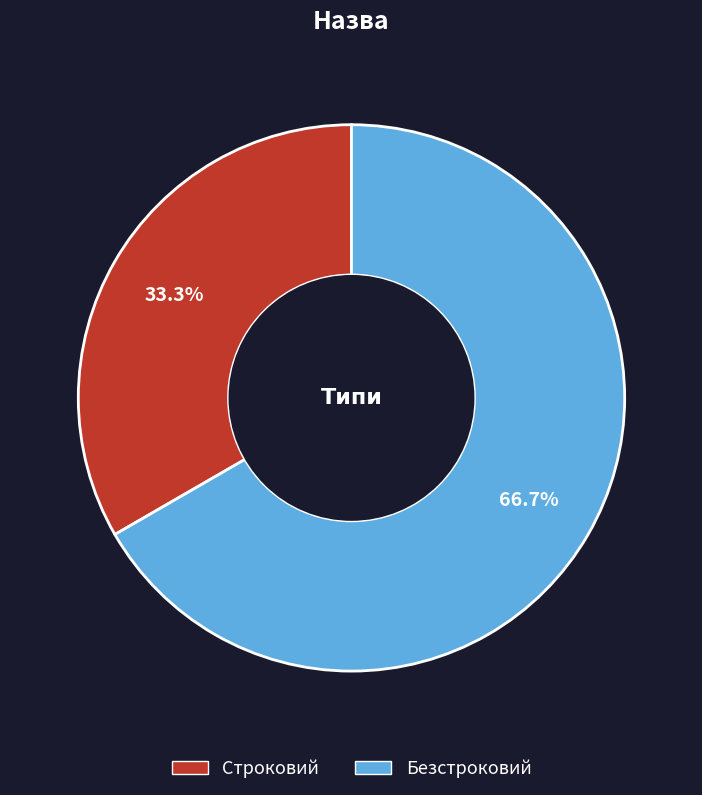

What percentage do Безстроковий and Строковий together represent?

100.0%